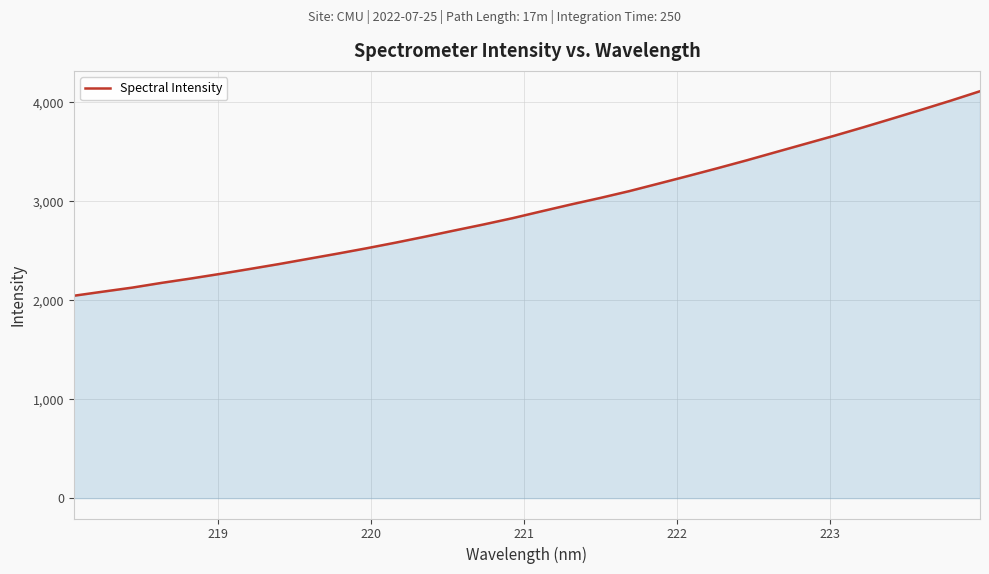

How many lines are shown in the chart?

1